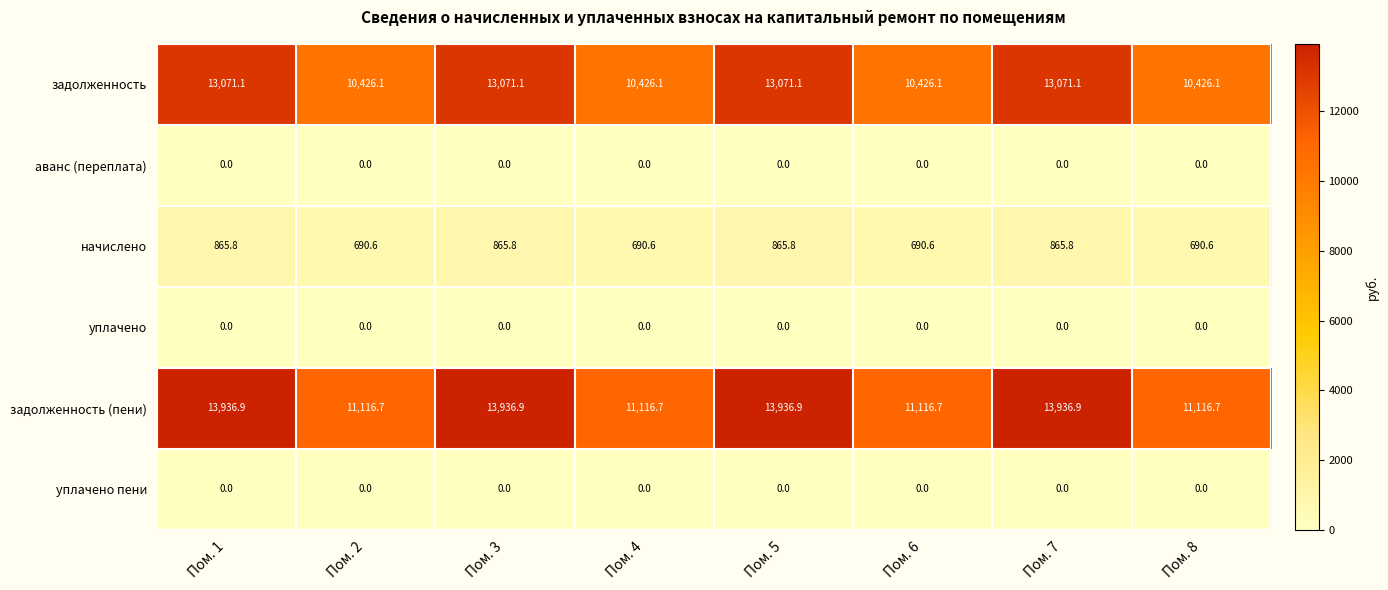

How many categories are shown in the chart?

8